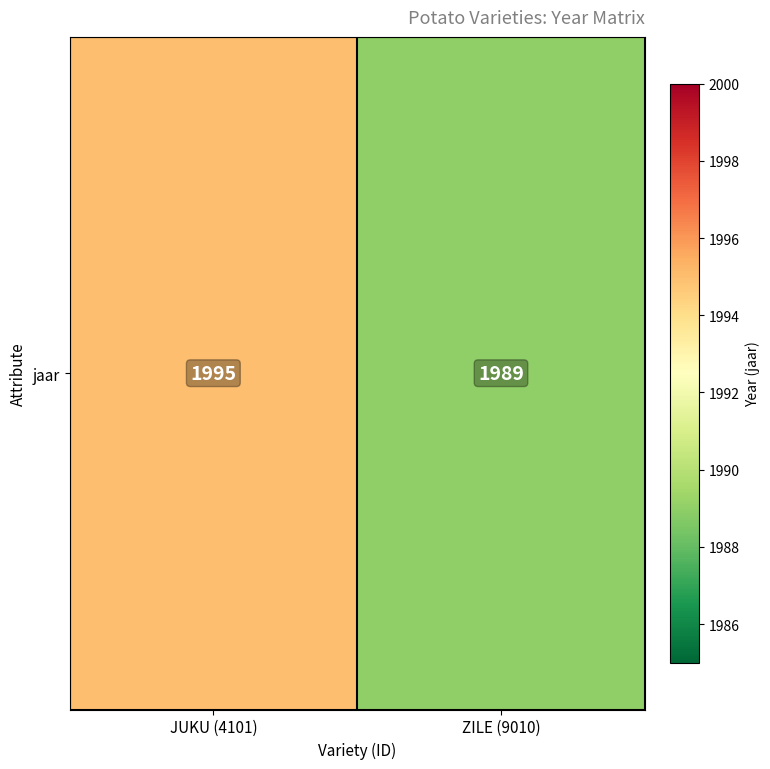

List the labels in order of value, smallest first.

ZILE (9010), JUKU (4101)